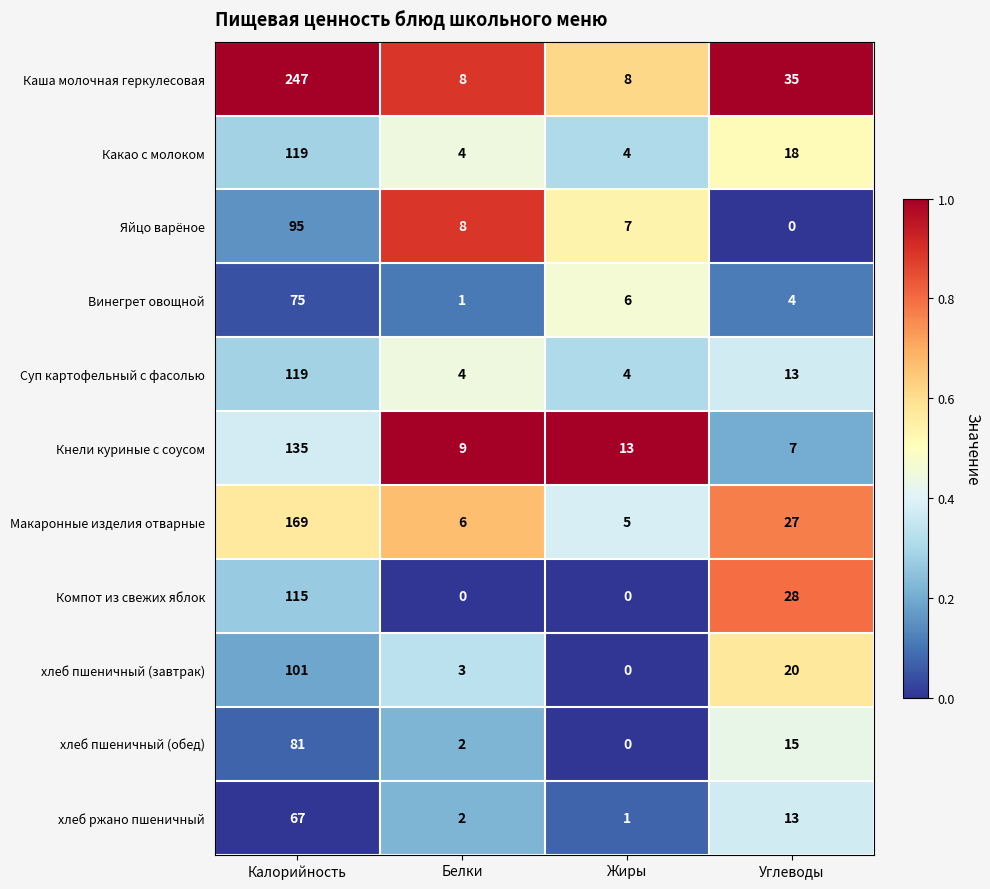

What is the greatest value displayed?

247